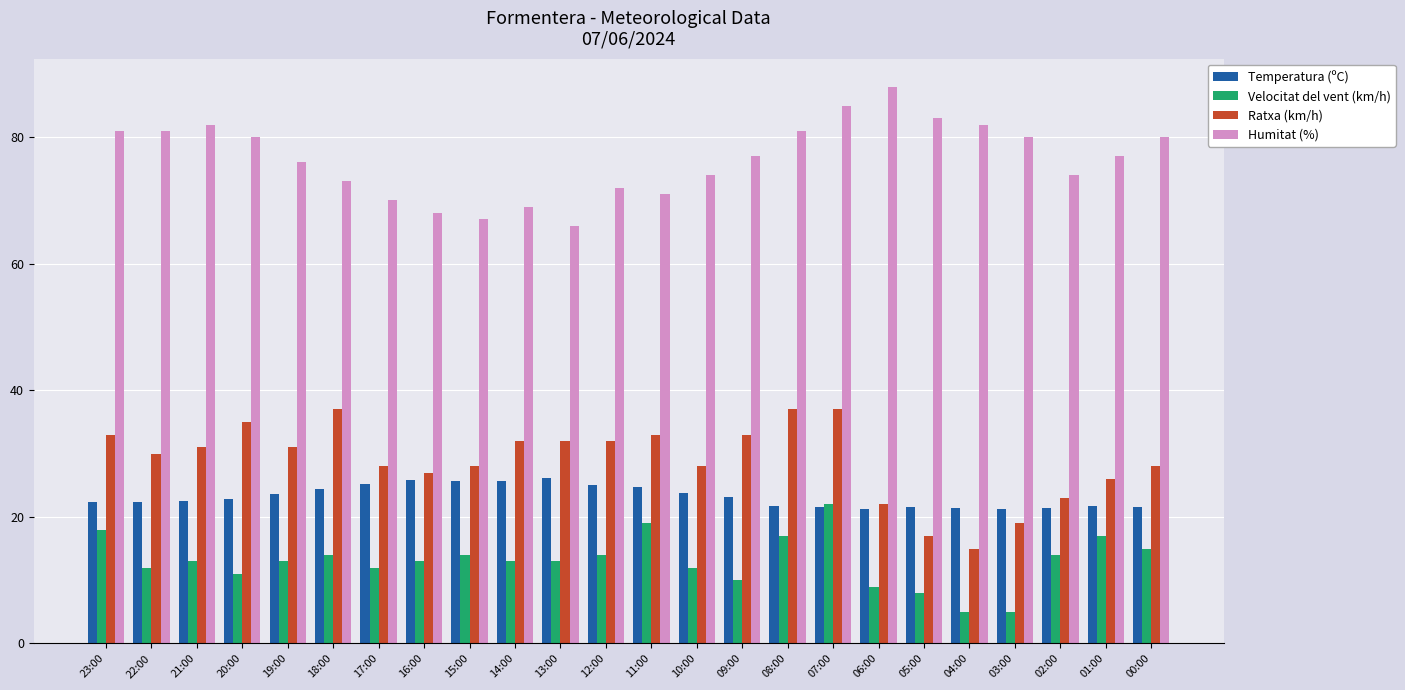

At which category is the sum across all series the highest?

07:00